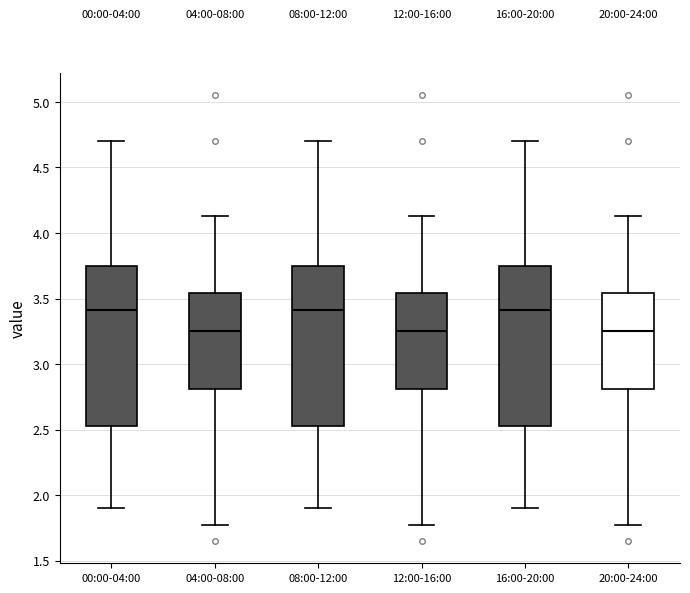

Where does the upper whisker of the box for 04:00-08:00 end on the y-axis? The values are not printed on the chart, so give them approximately, as read against the axis.

4.15